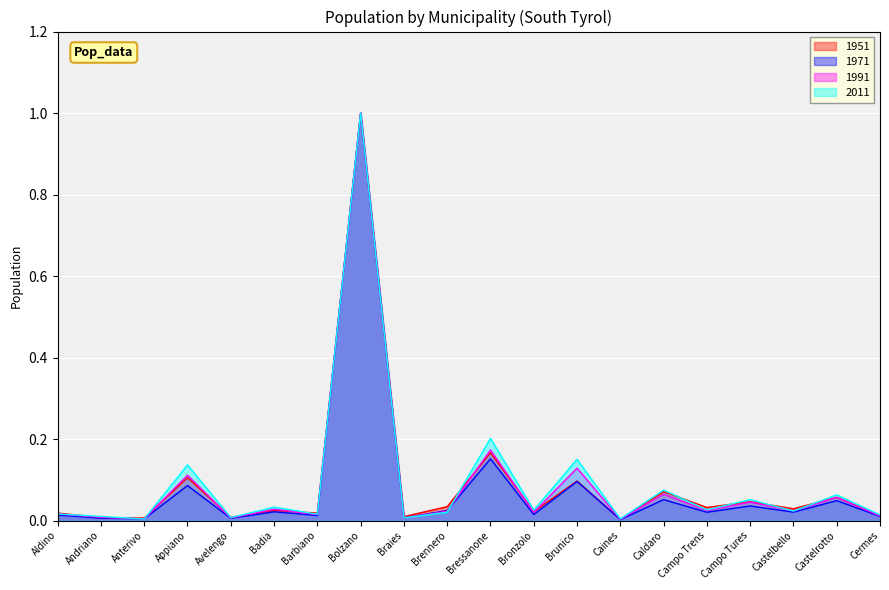

The 1971 series shows 1.0 at Bolzano. True or false?

True